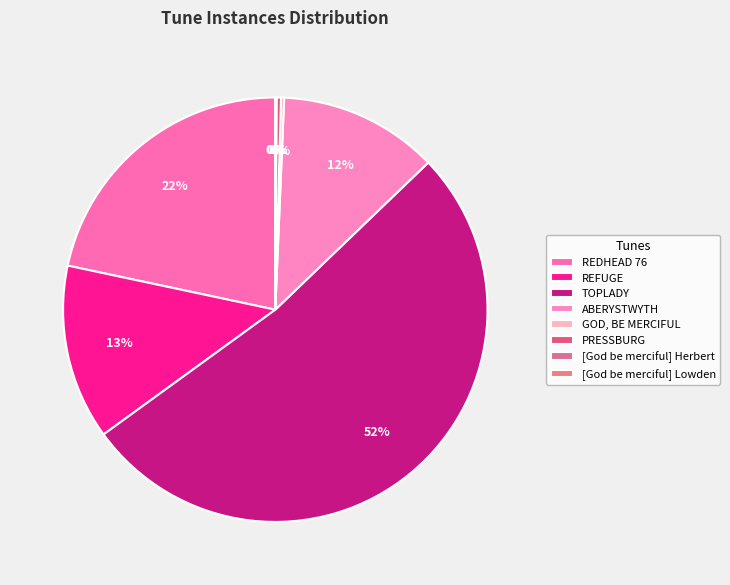

To the nearest percent, what percentage of the pie is TOPLADY?

52%